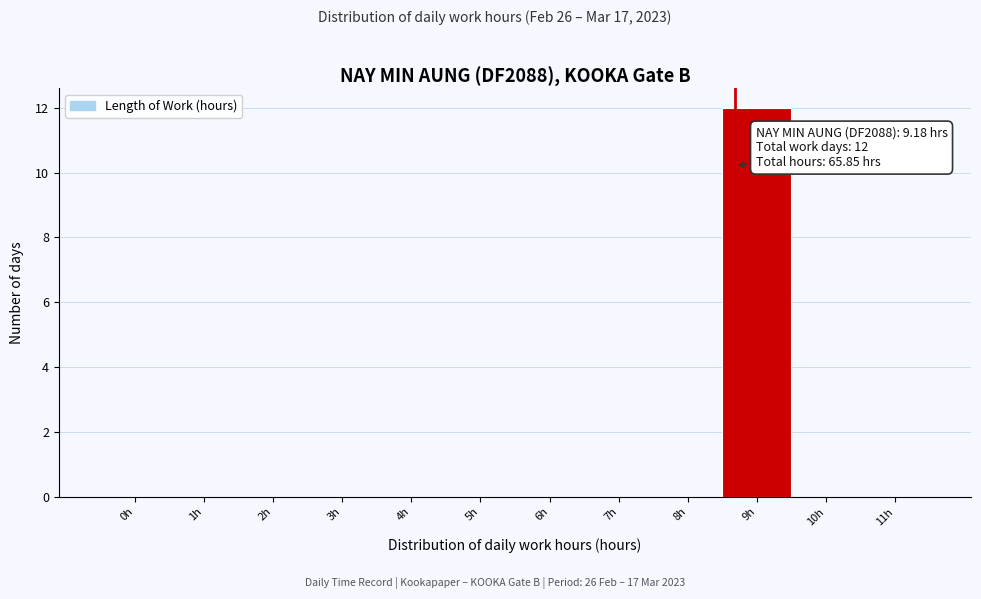

Reading left to right, transcribe all the data shown in this chart.

0h=0	1h=0	2h=0	3h=0	4h=0	5h=0	6h=0	7h=0	8h=0	9h=12	10h=0	11h=0